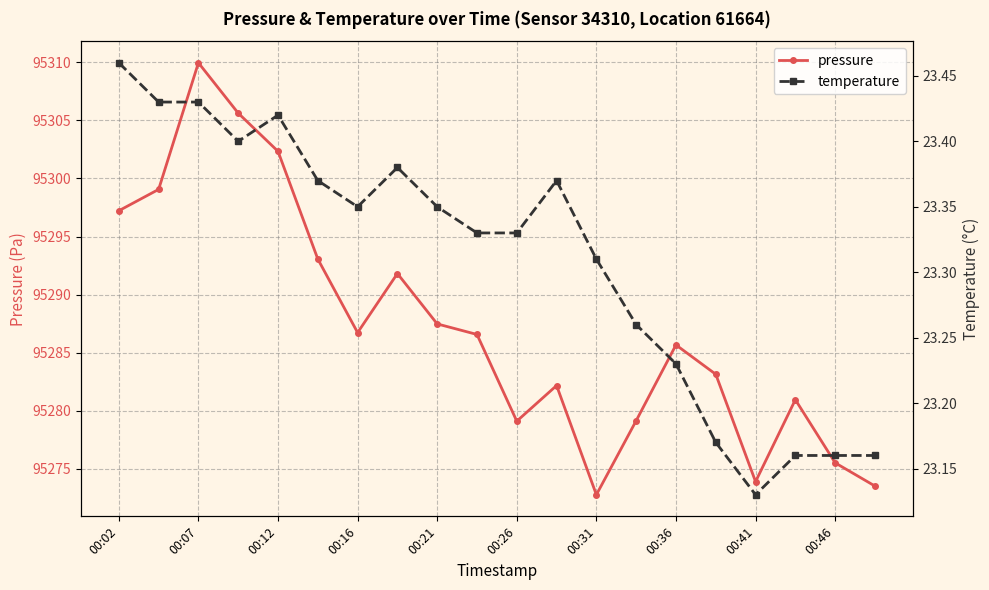

What is the maximum value for temperature?

23.5